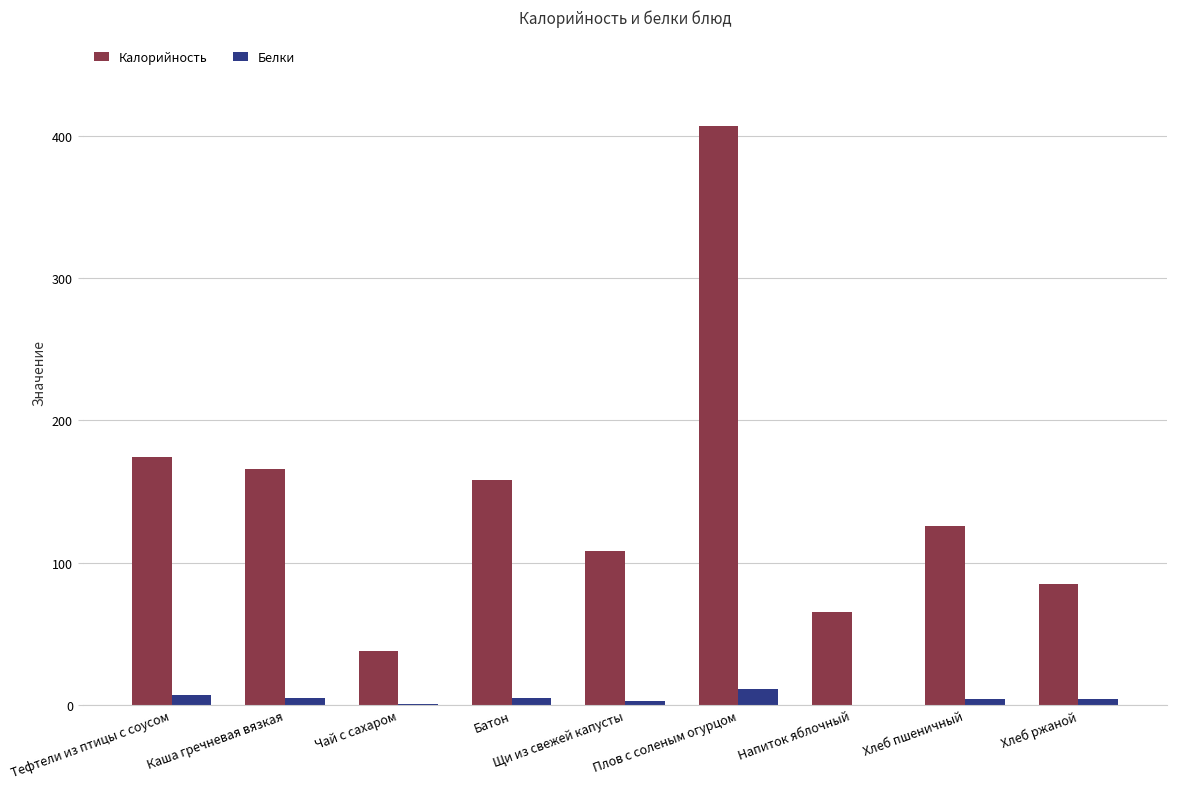

What is the maximum value for Белки?

10.7